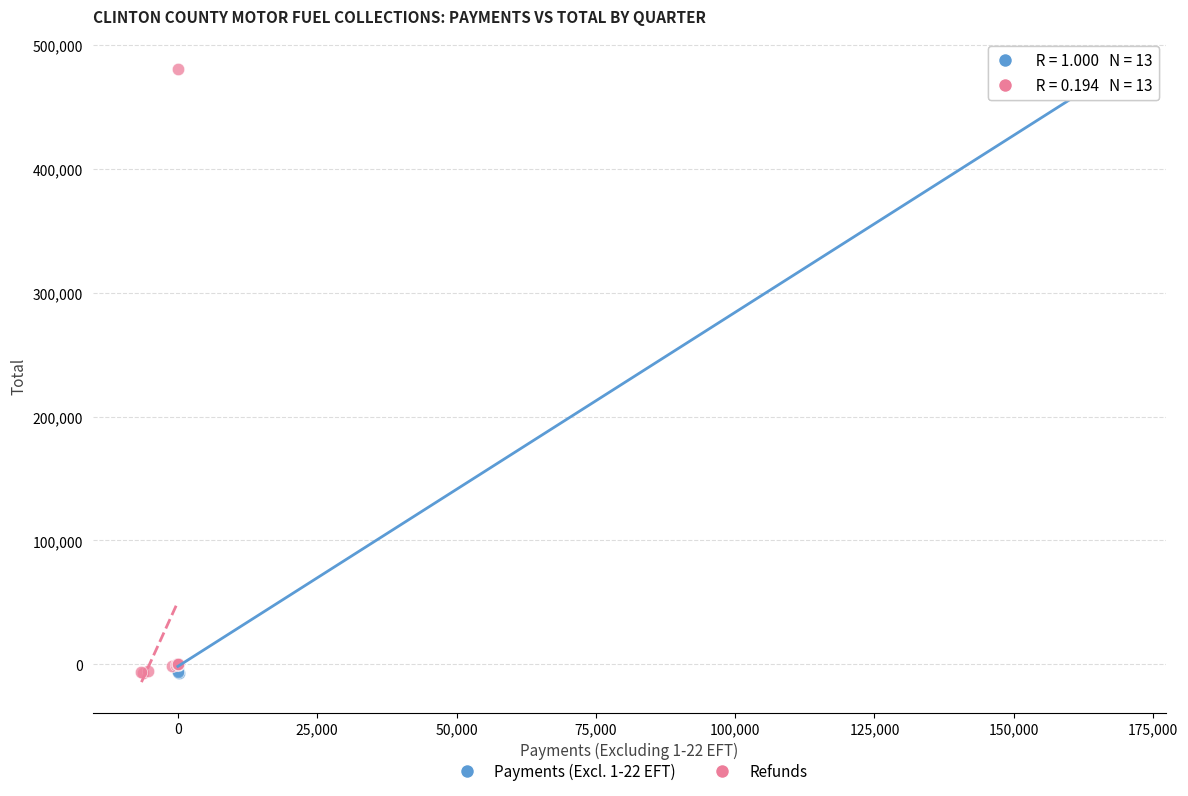

What are all the series names shown in the legend?

Payments (Excl. 1-22 EFT), Refunds